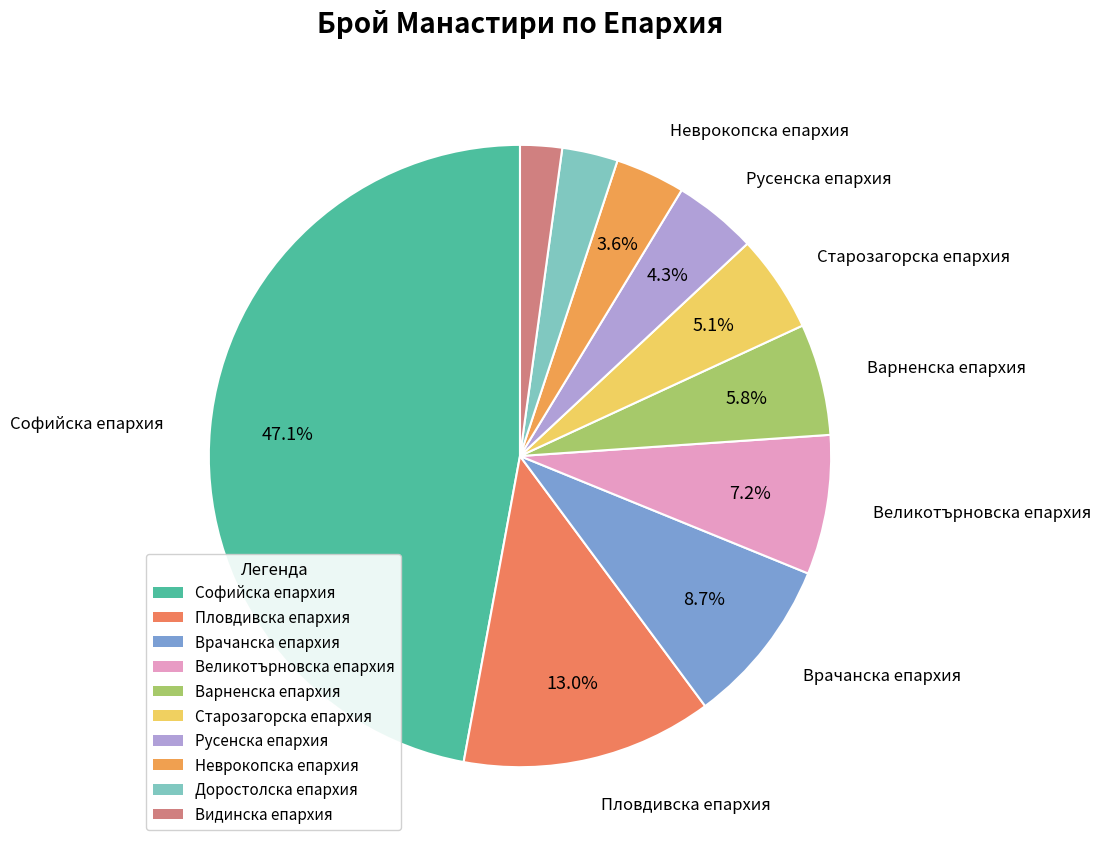

To the nearest percent, what is the difference between the Врачанска епархия and Софийска епархия slice percentages?

38%